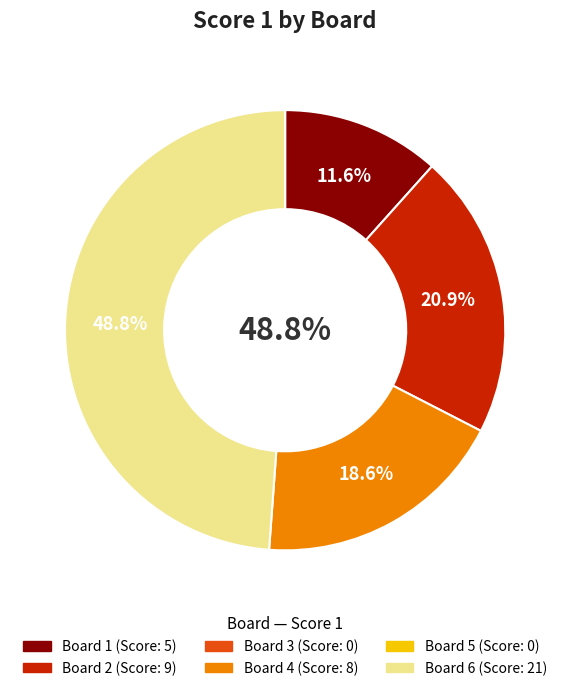

Is there any slice that represents more than half of the pie?

No